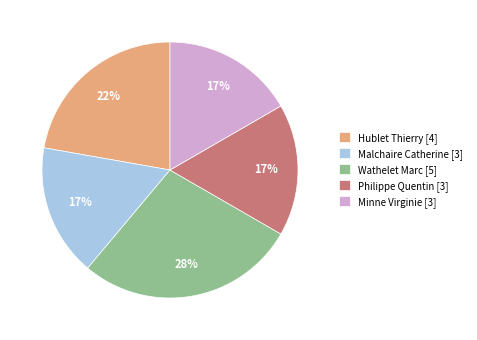

Combined, do Wathelet Marc [5] and Philippe Quentin [3] account for over 50%?

No